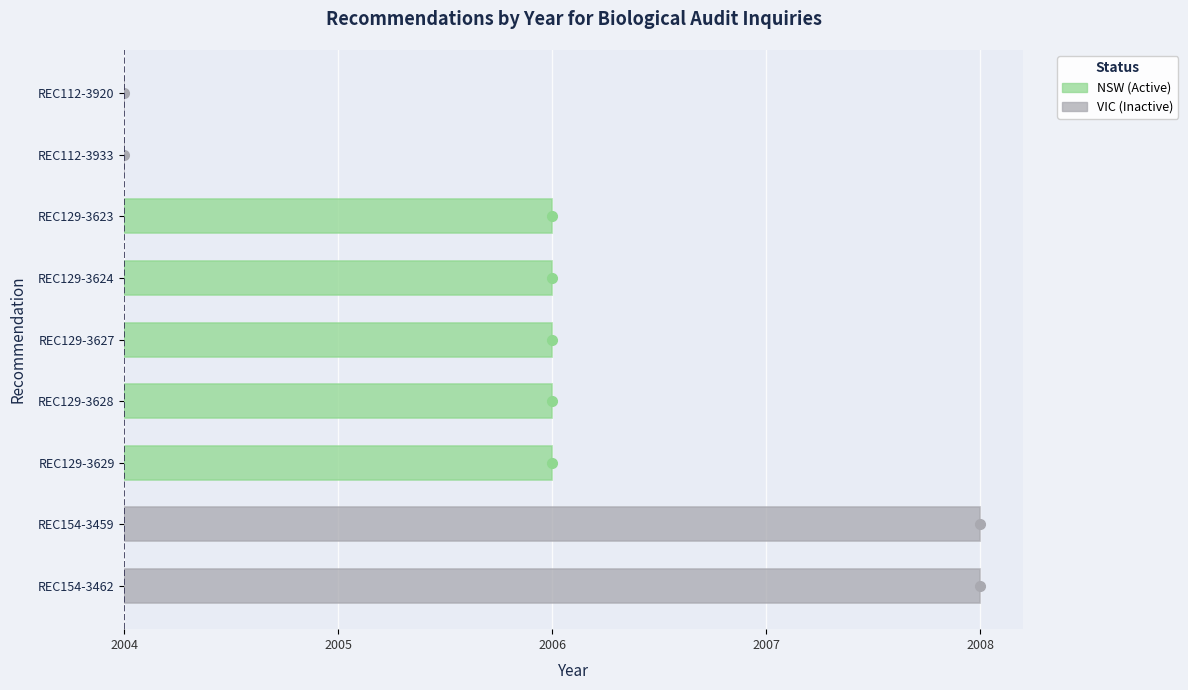

Are the bars grouped side by side (vs. stacked)?

No